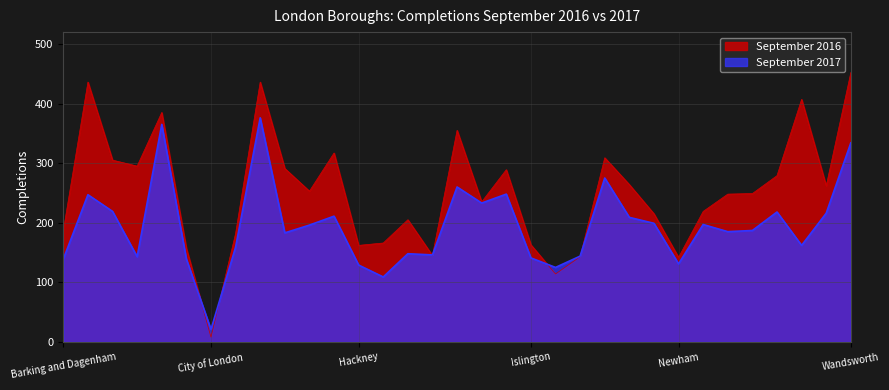

At which label does September 2016 first exceed 249?

Barnet